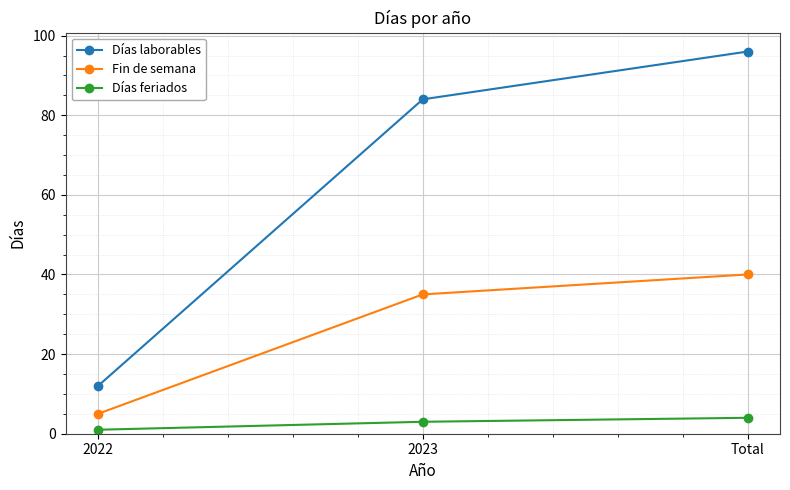

How many data points in Días laborables are less than 84?

1